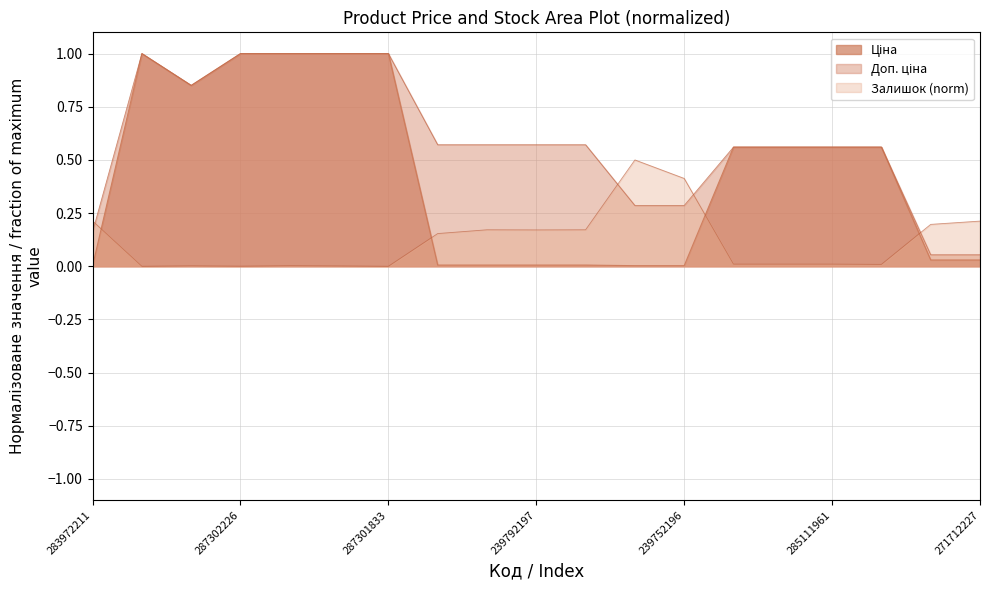

What position from the left is 285111961?

16